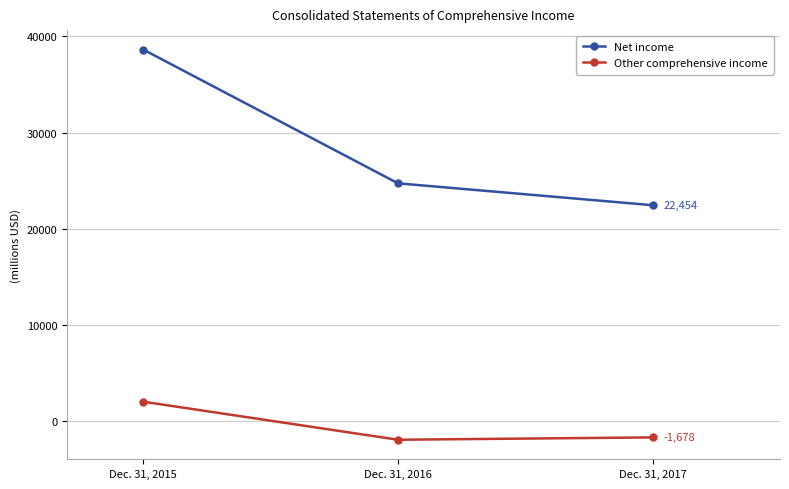

How many Net income values are between 22454 and 38624?

3